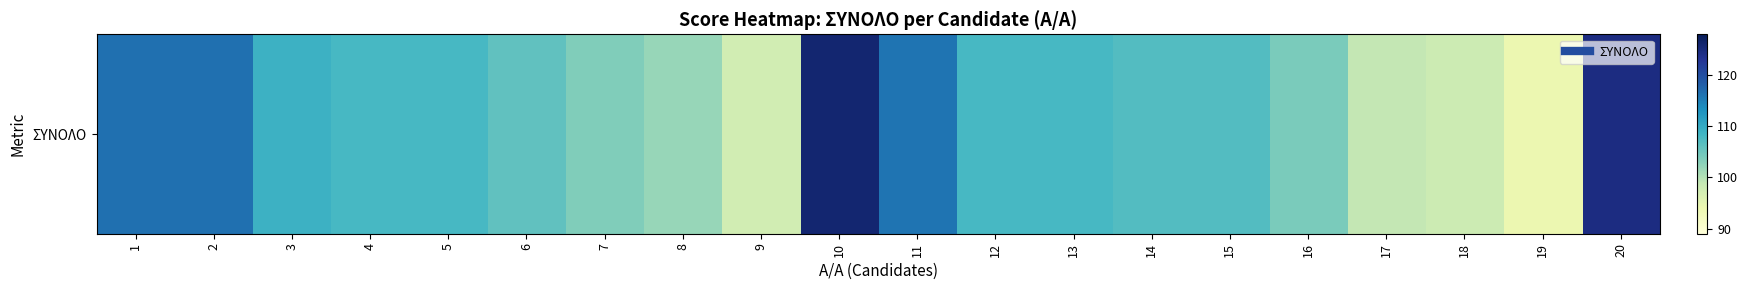

How many series are shown in this chart?

1